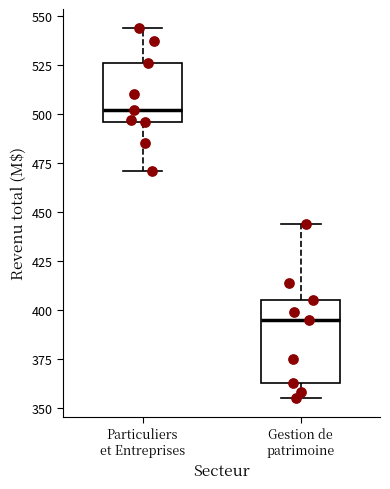

Reading left to right, read every box against the y-axis: the position of its median line, the range the box covers, and the ends of its whiskers. The values are not printed on the chart, so give them approximately, as read against the axis.

Particuliers et Entreprises: median 500, box 495 to 525, whiskers 470 to 545
Gestion de patrimoine: median 395, box 365 to 405, whiskers 355 to 445